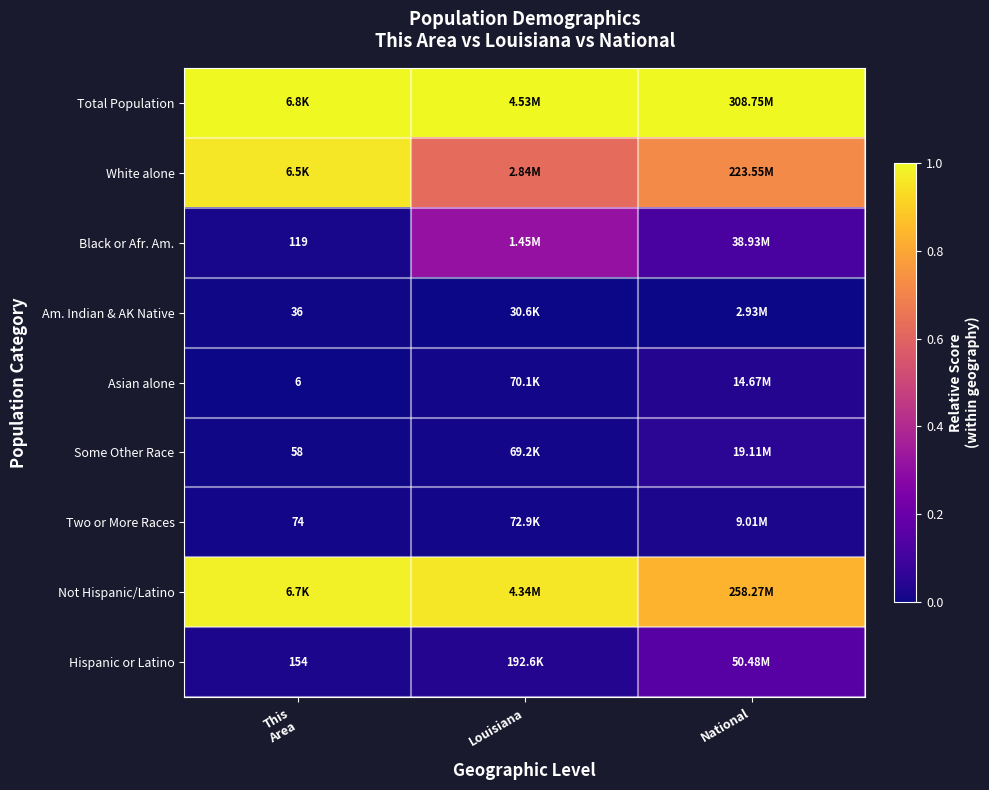

Count the number of categories in the chart.

3